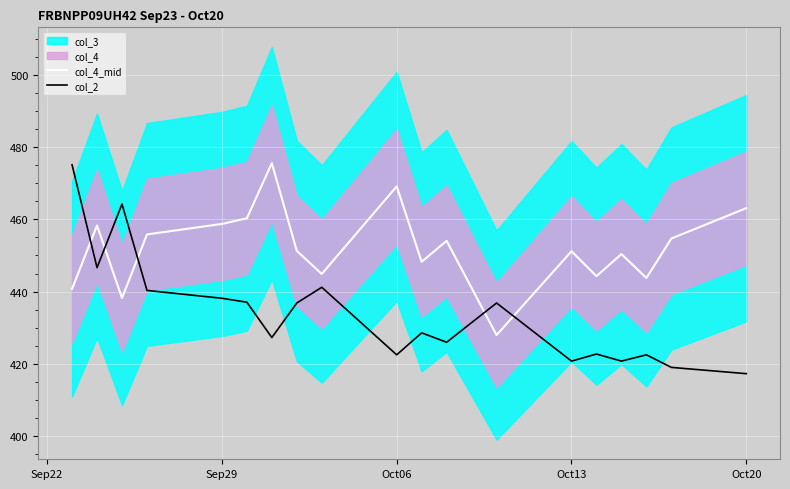

What is the maximum value for col_2?

475.1